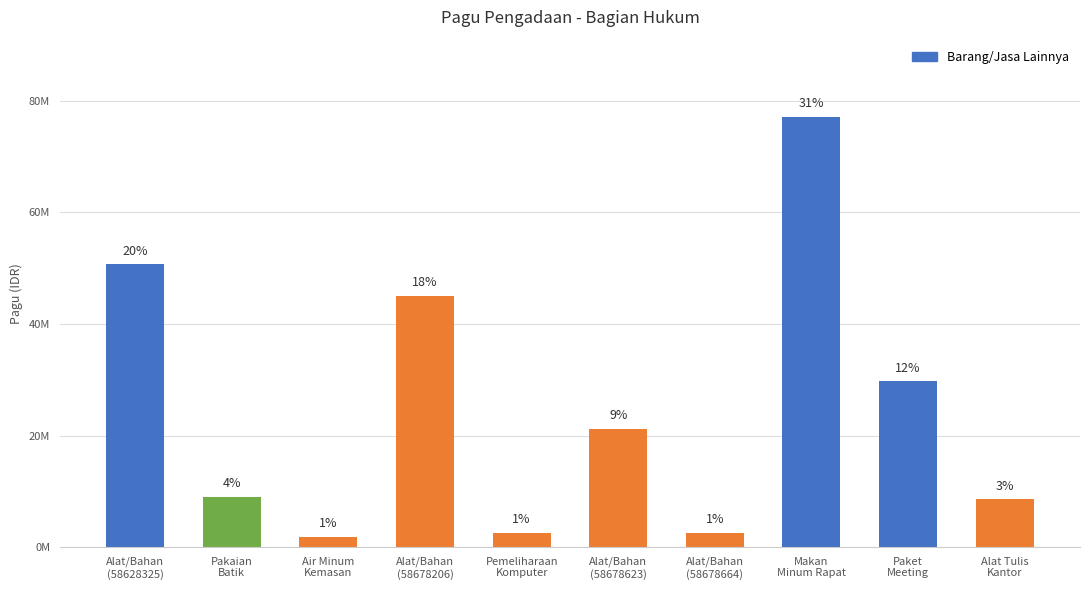

Approximately how many times larger is the value at Alat/Bahan
(58628325) compared to Pakaian
Batik?

5.6